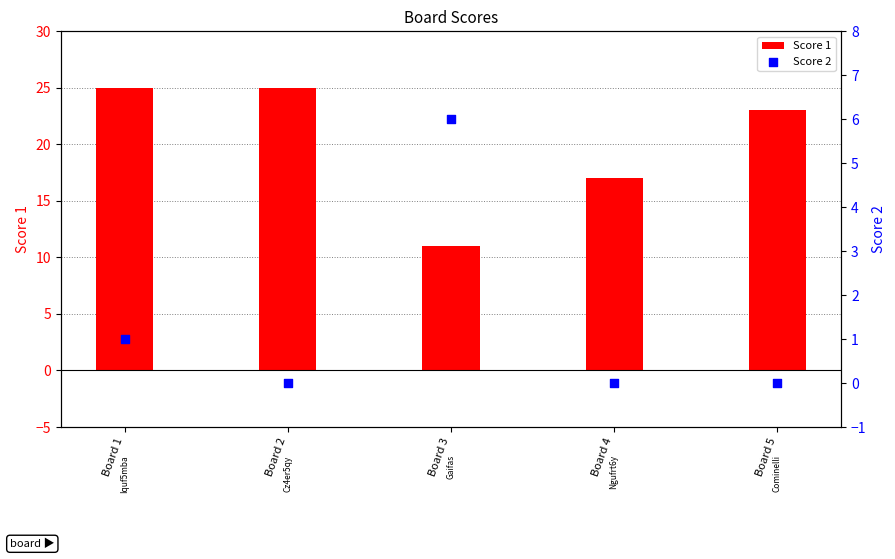

Which series contains the lowest Y value?

Score 2